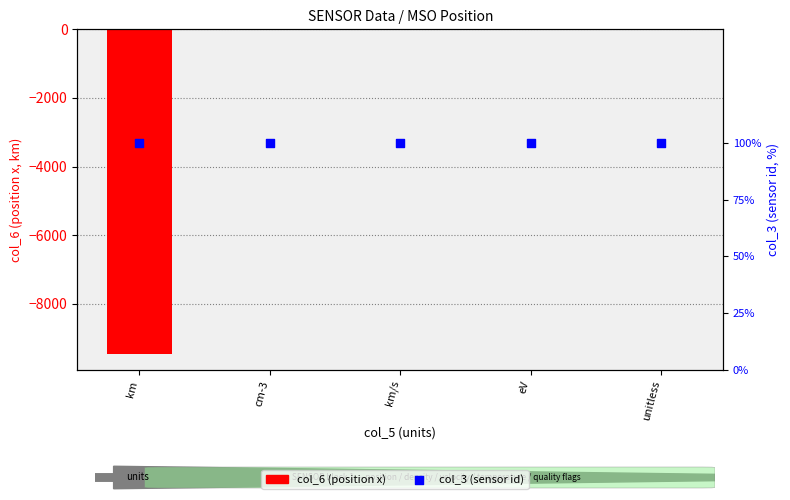

At how many categories does at least one series exceed -2530?

5